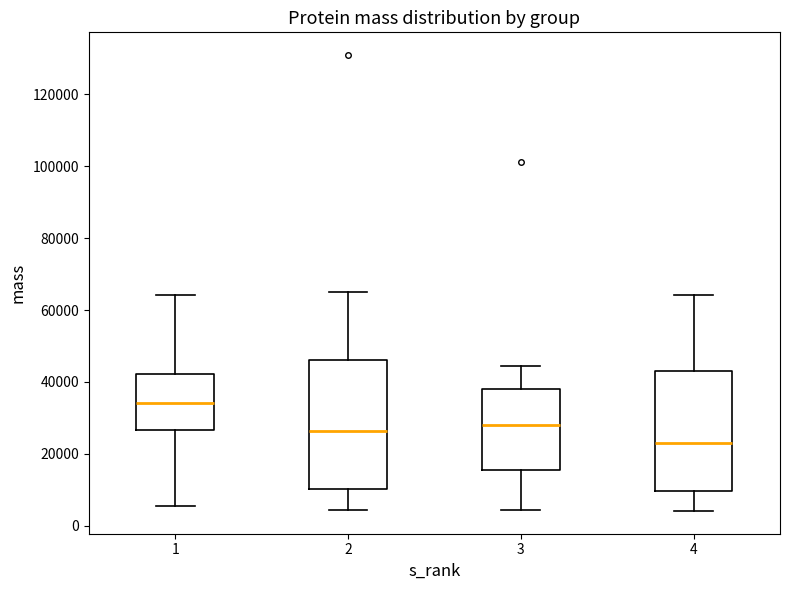

Reading left to right, read every box against the y-axis: the position of its median line, the range the box covers, and the ends of its whiskers. The values are not printed on the chart, so give them approximately, as read against the axis.

1: median 34000, box 26000 to 42000, whiskers 6000 to 64000
2: median 26000, box 10000 to 46000, whiskers 4000 to 64000
3: median 28000, box 16000 to 38000, whiskers 4000 to 44000
4: median 22000, box 10000 to 44000, whiskers 4000 to 64000